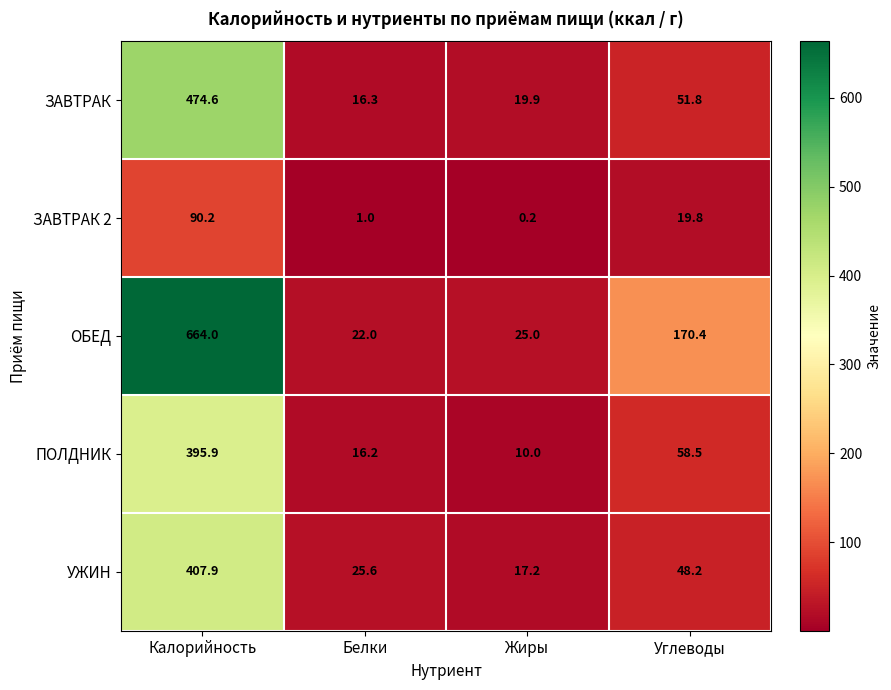

What is the difference between the ОБЕД values at Калорийность and Жиры?

639.0